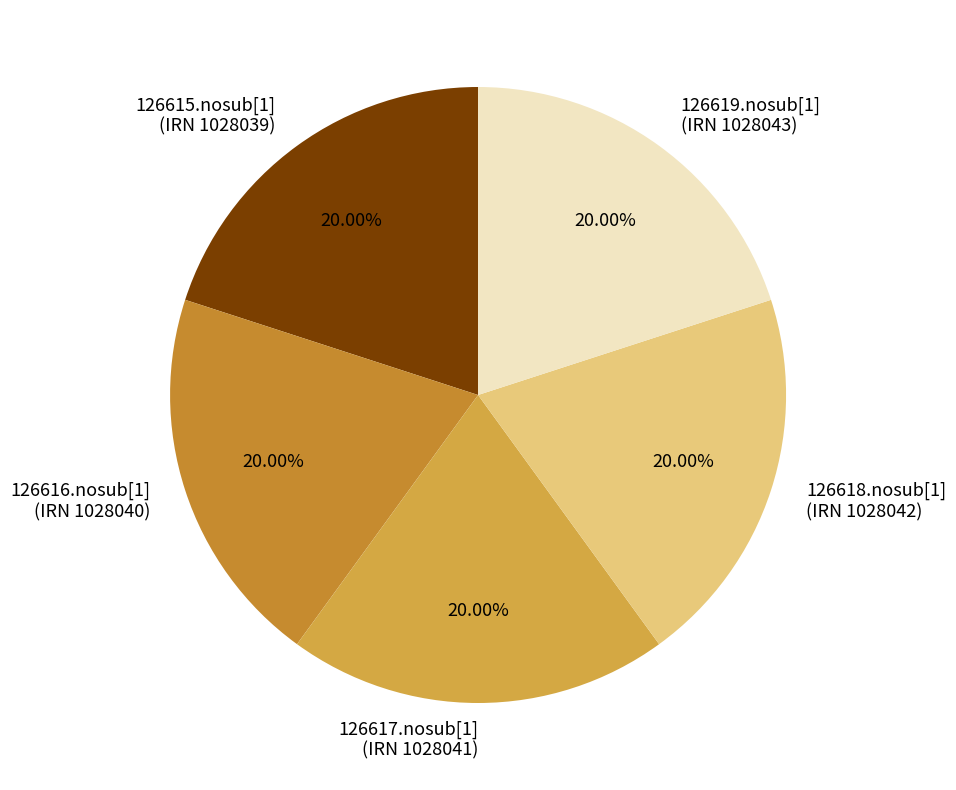

Count the number of slices in the pie.

5